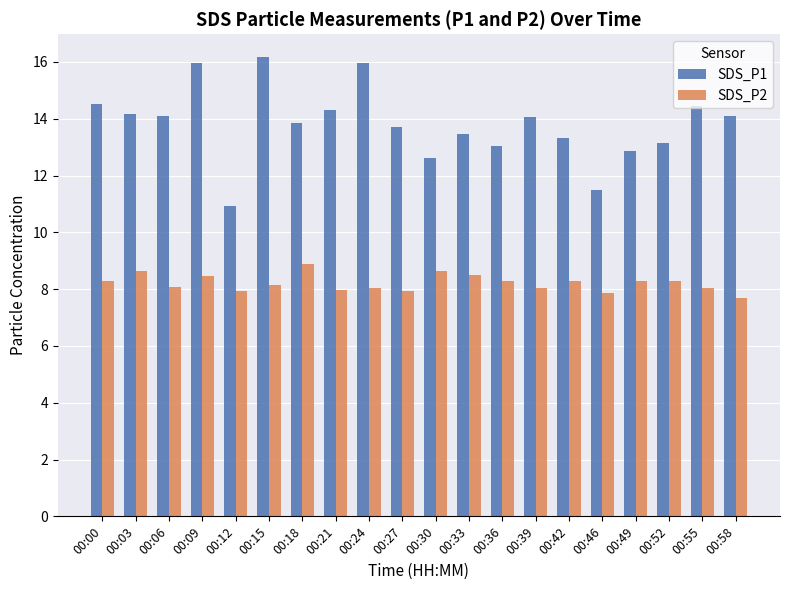

What is the approximate value of SDS_P2 at 00:55?

8.0